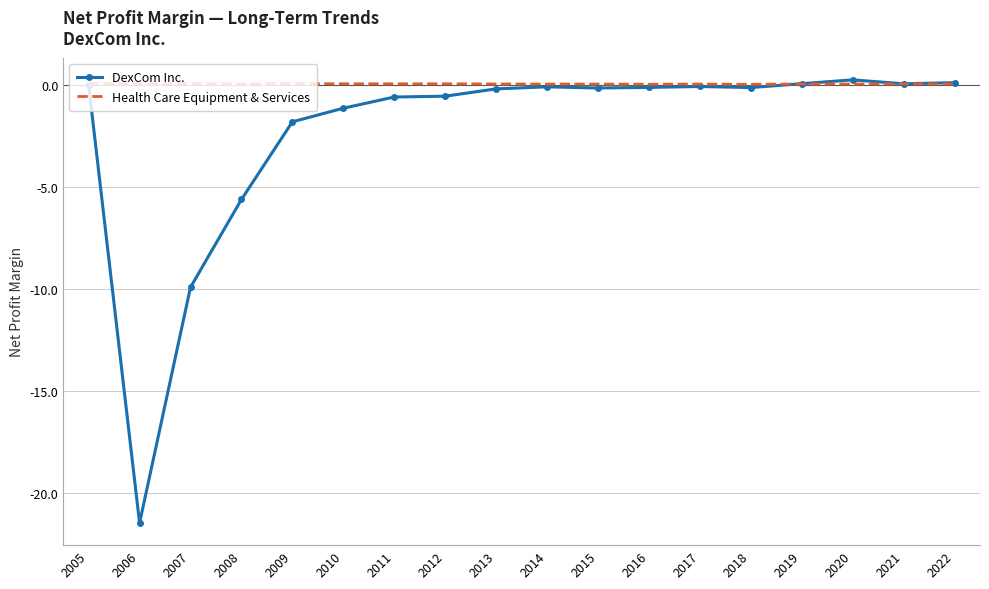

Rank the series by their average value, from highest to lowest.

Health Care Equipment & Services, DexCom Inc.